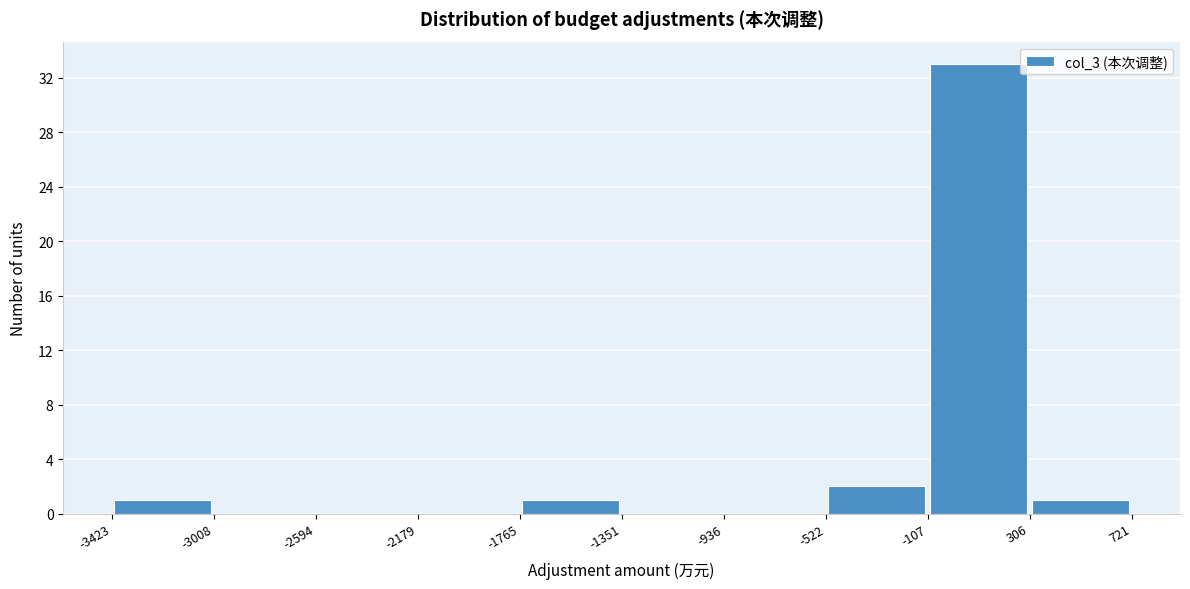

Reading left to right, transcribe this chart: for each bar, give the range it covers on the x-axis and its height. The values are not printed on the chart, so give them approximately, as read against the axis.

-3423 to -3008: 1
-3008 to -2594: 0
-2594 to -2179: 0
-2179 to -1765: 0
-1765 to -1351: 1
-1351 to -936: 0
-936 to -522: 0
-522 to -107: 2
-107 to 306: 33
306 to 721: 1